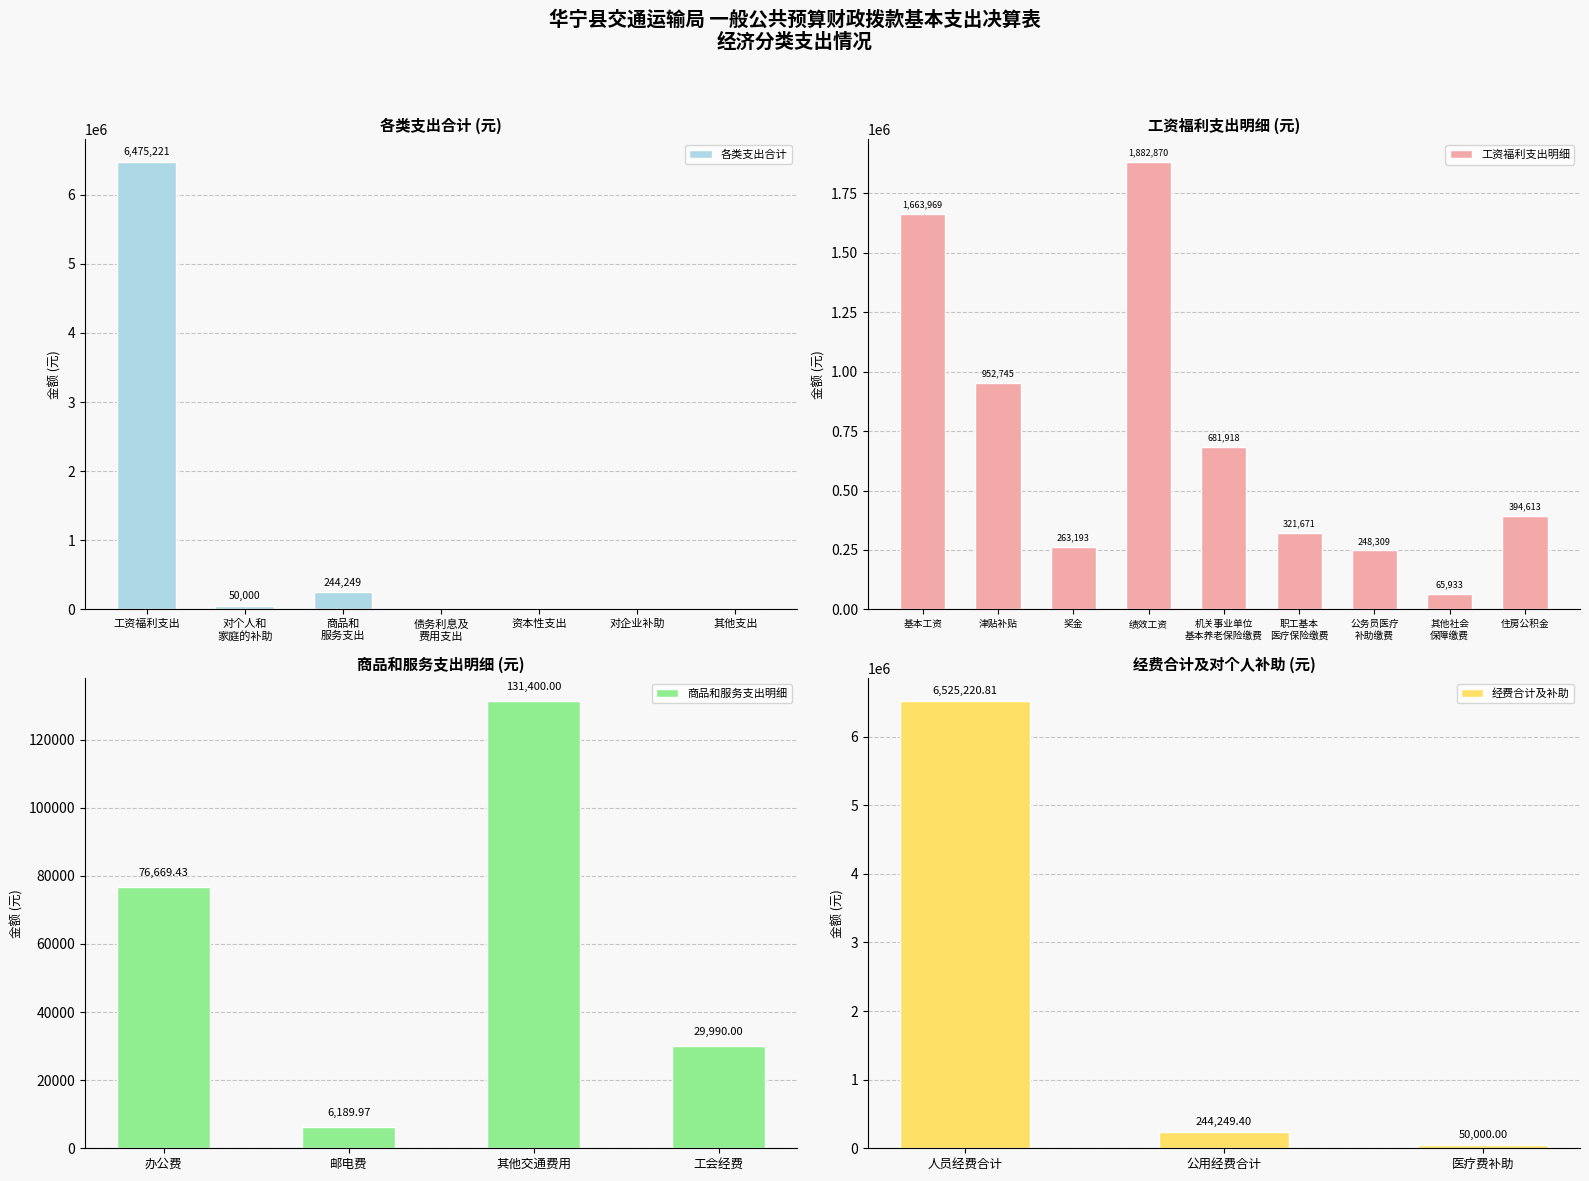

What is the maximum value for 各类支出合计?

6475220.8